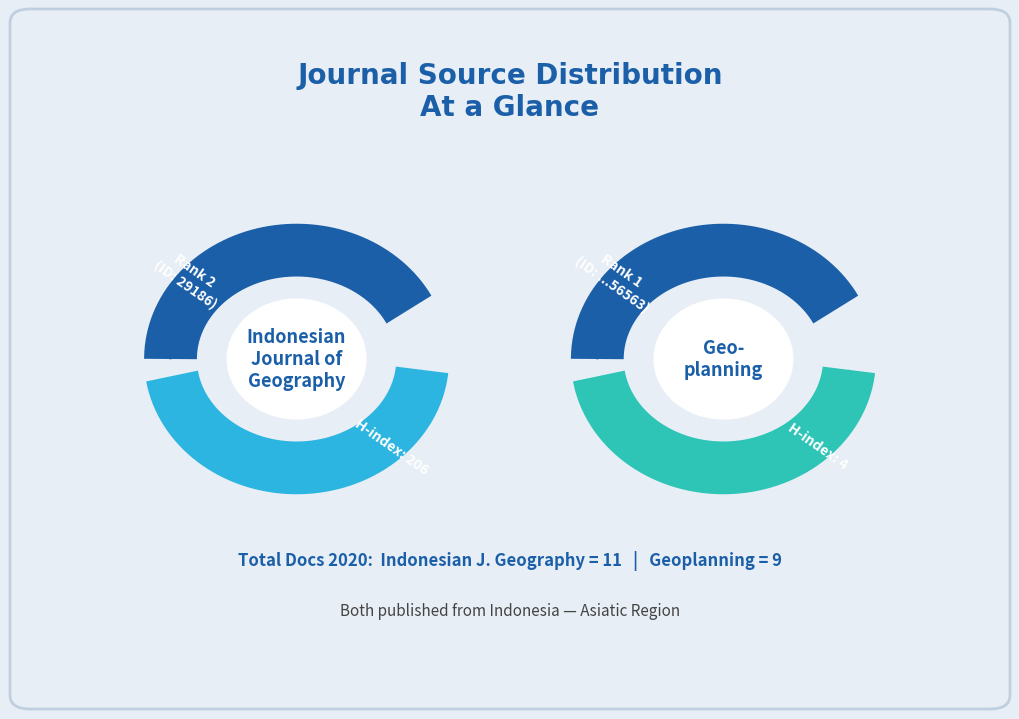

What is the change in value from Indonesian Journal of Geography to Geoplanning?

+21101027377